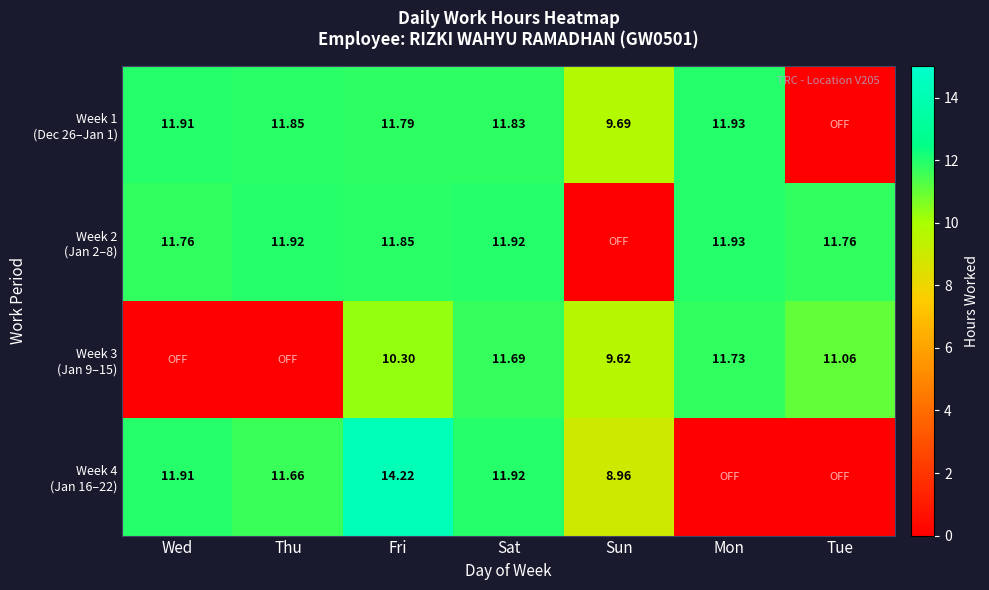

How many categories are shown in the chart?

7